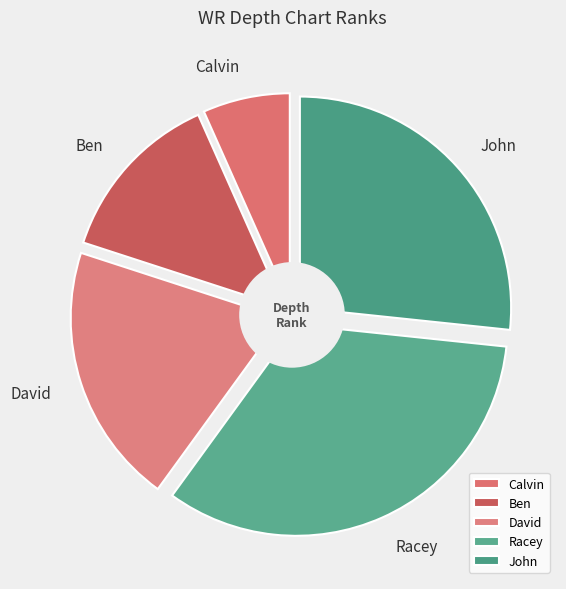

Count the number of slices in the pie.

5